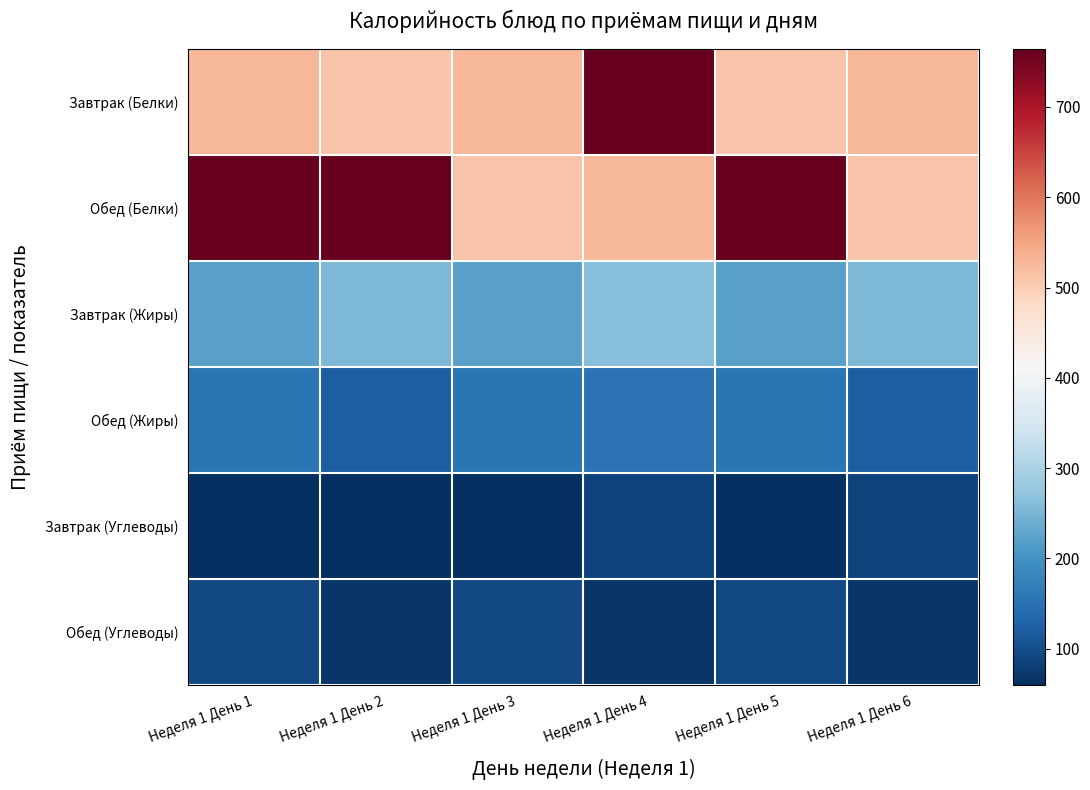

What is the difference between the highest and lowest values at Неделя 1 День 3?

469.8